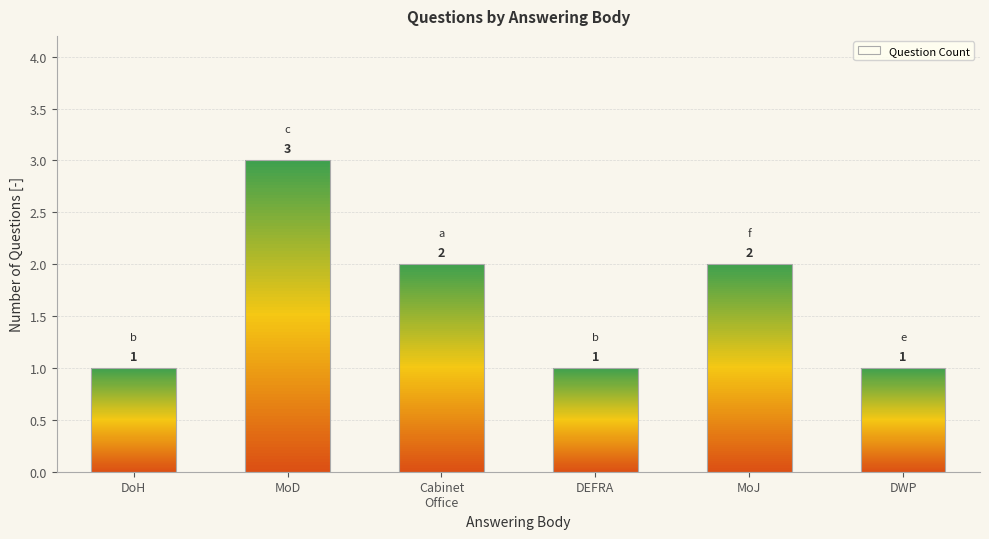

What is the label of the 4th bar from the left?

DEFRA